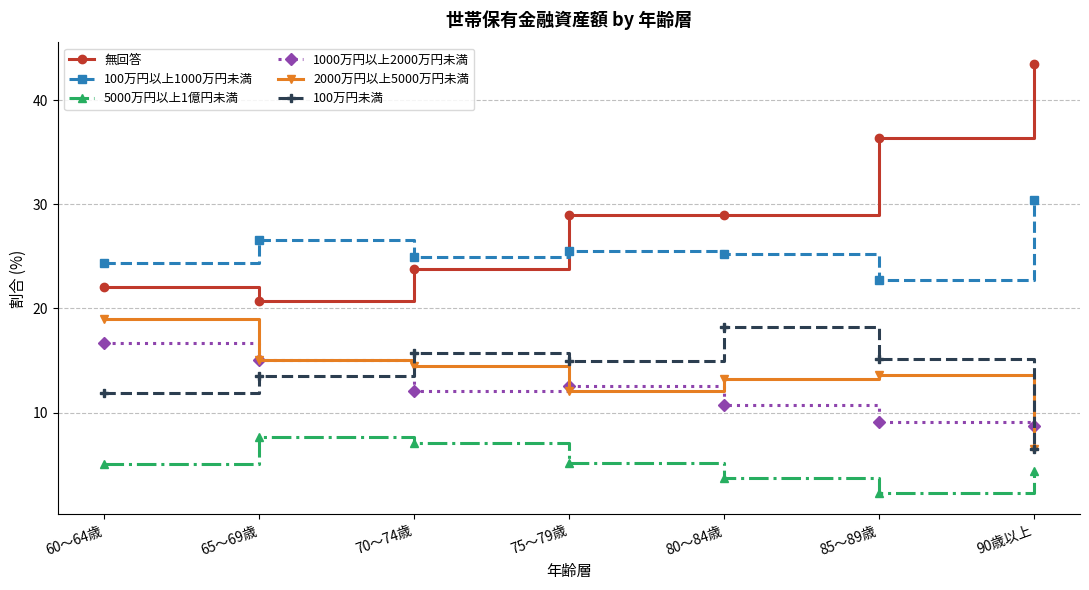

At which label is 2000万円以上5000万円未満 closest to 12?

75～79歳